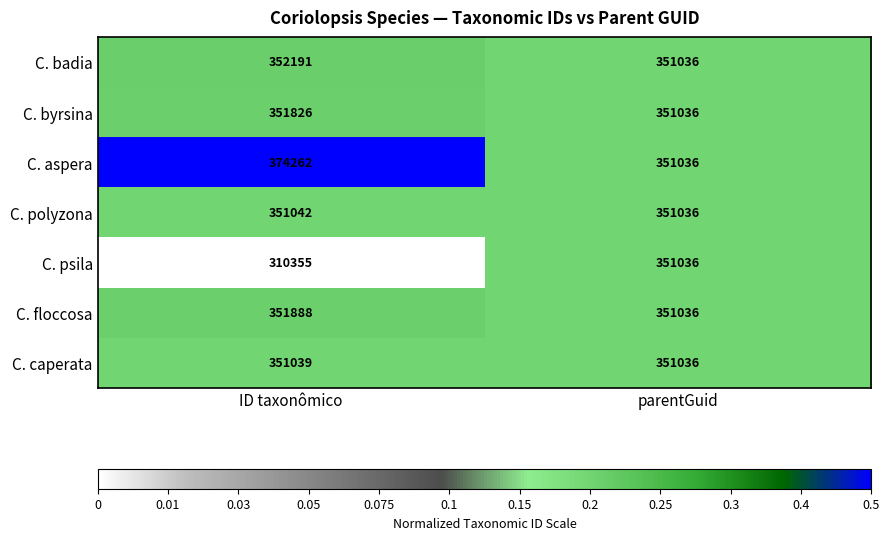

Reading left to right, what are all the values shown in this chart?

C. badia: ID taxonômico=352191	parentGuid=351036
C. byrsina: ID taxonômico=351826	parentGuid=351036
C. aspera: ID taxonômico=374262	parentGuid=351036
C. polyzona: ID taxonômico=351042	parentGuid=351036
C. psila: ID taxonômico=310355	parentGuid=351036
C. floccosa: ID taxonômico=351888	parentGuid=351036
C. caperata: ID taxonômico=351039	parentGuid=351036